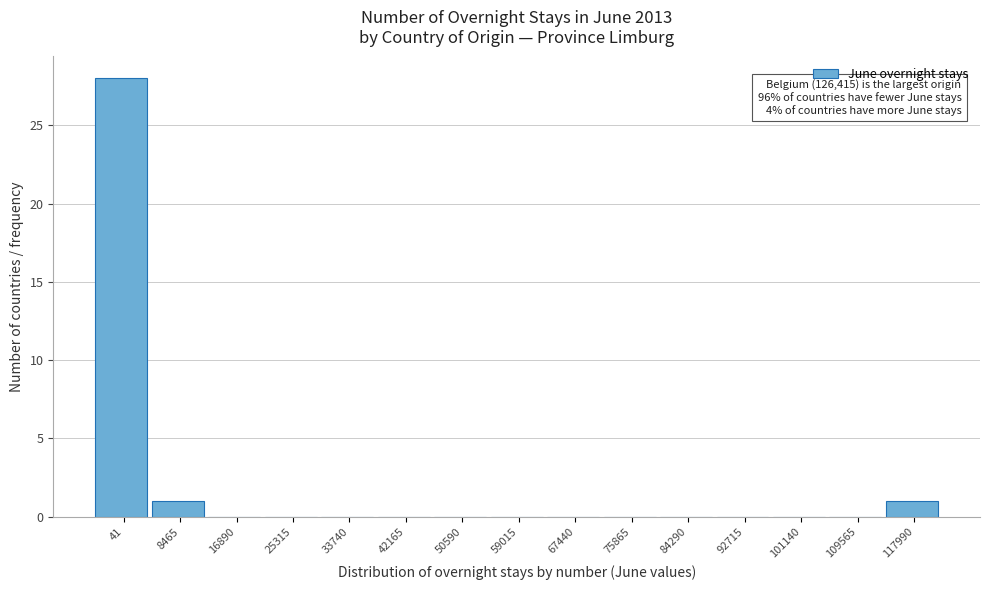

Reading left to right, transcribe all the data shown in this chart.

41=28	8465=1	16890=0	25315=0	33740=0	42165=0	50590=0	59015=0	67440=0	75865=0	84290=0	92715=0	101140=0	109565=0	117990=1